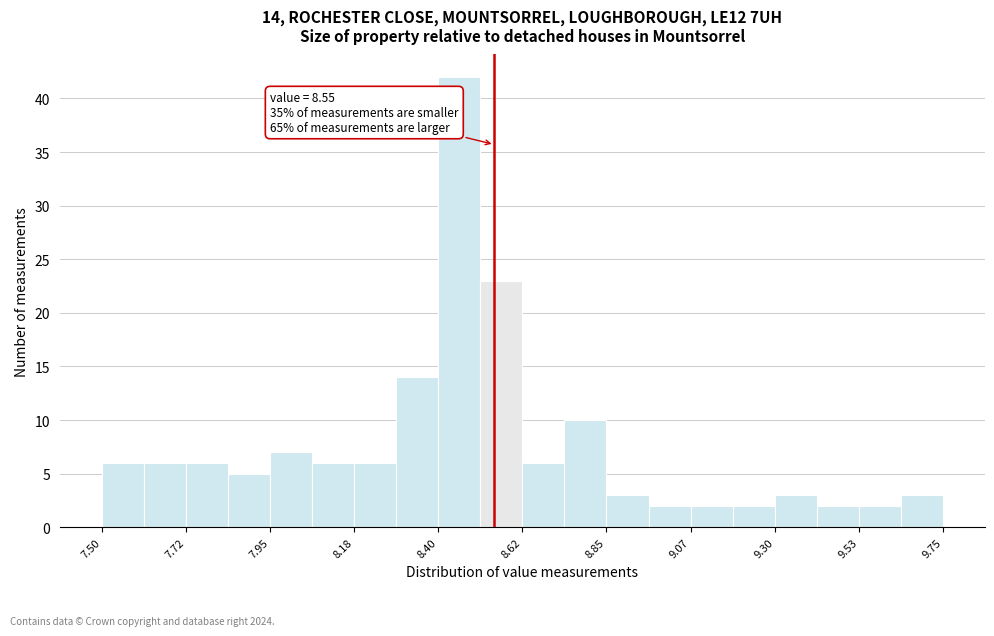

Around what value on the x-axis is the tallest bar? Give the approximate position of its centre, as read against the axis.

8.45